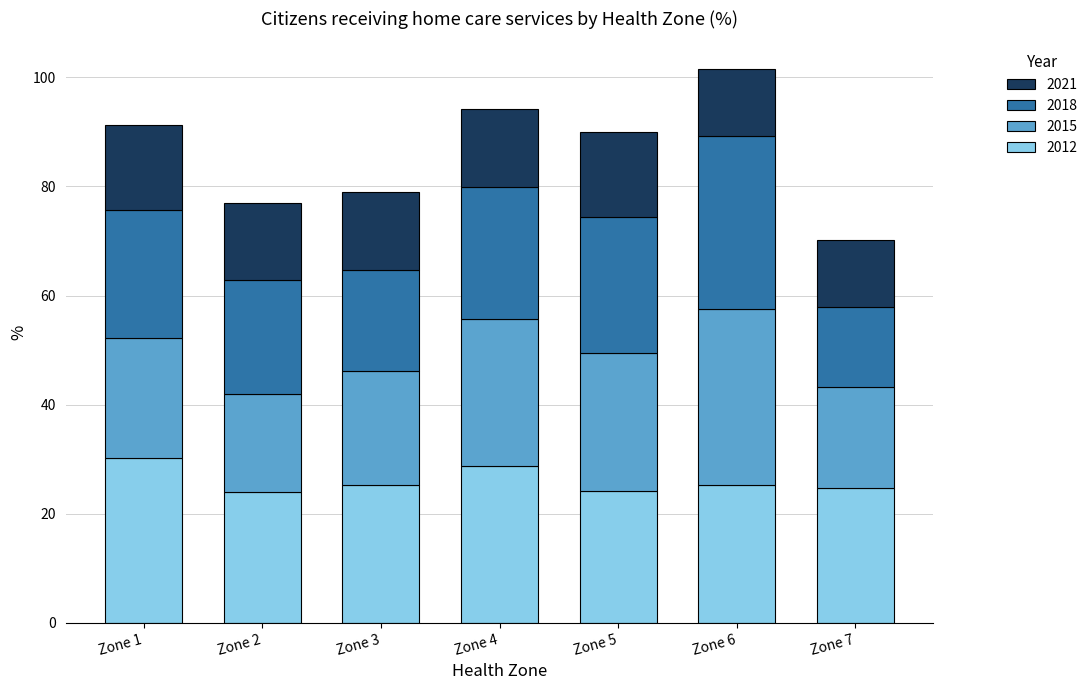

At which label does 2012 first exceed 25?

Zone 1